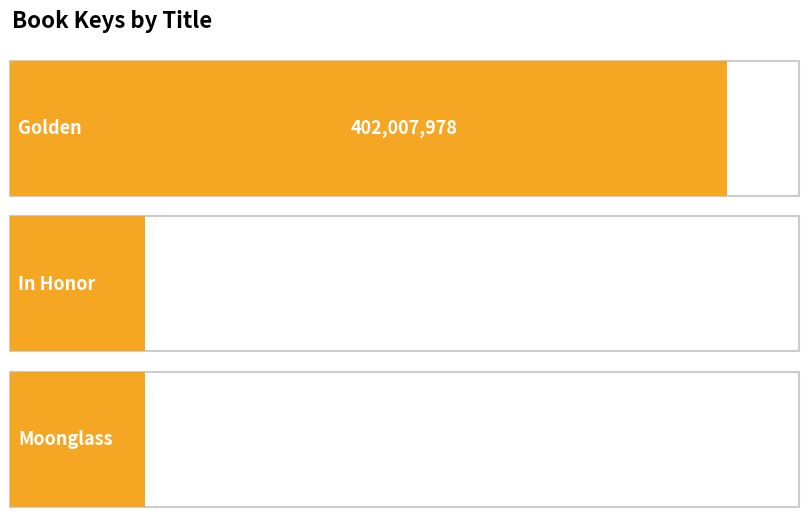

List the labels in order of value, smallest first.

Moonglass, In Honor, Golden